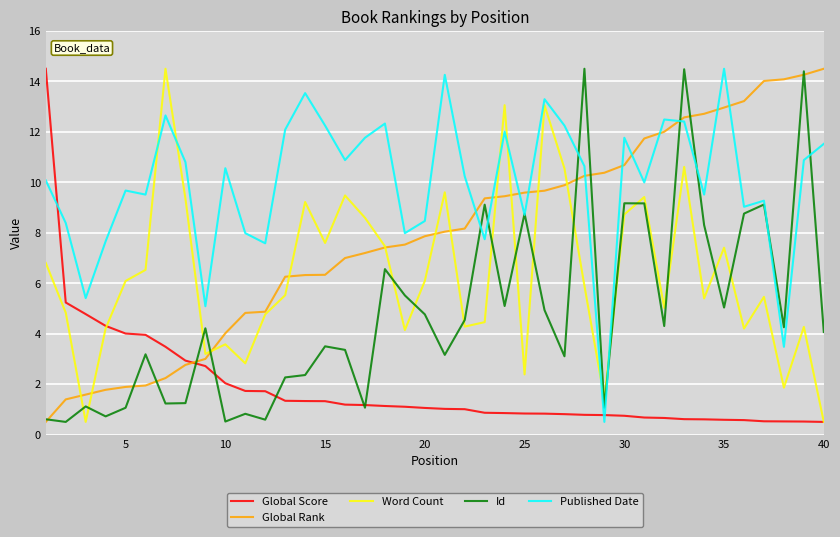

What are all the series names shown in the legend?

Global Score, Global Rank, Word Count, Id, Published Date